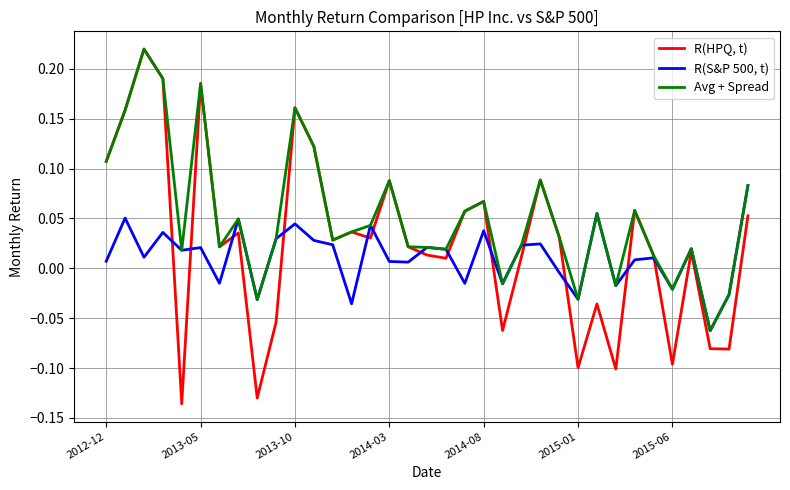

Which series has the largest total across all categories?

Avg + Spread